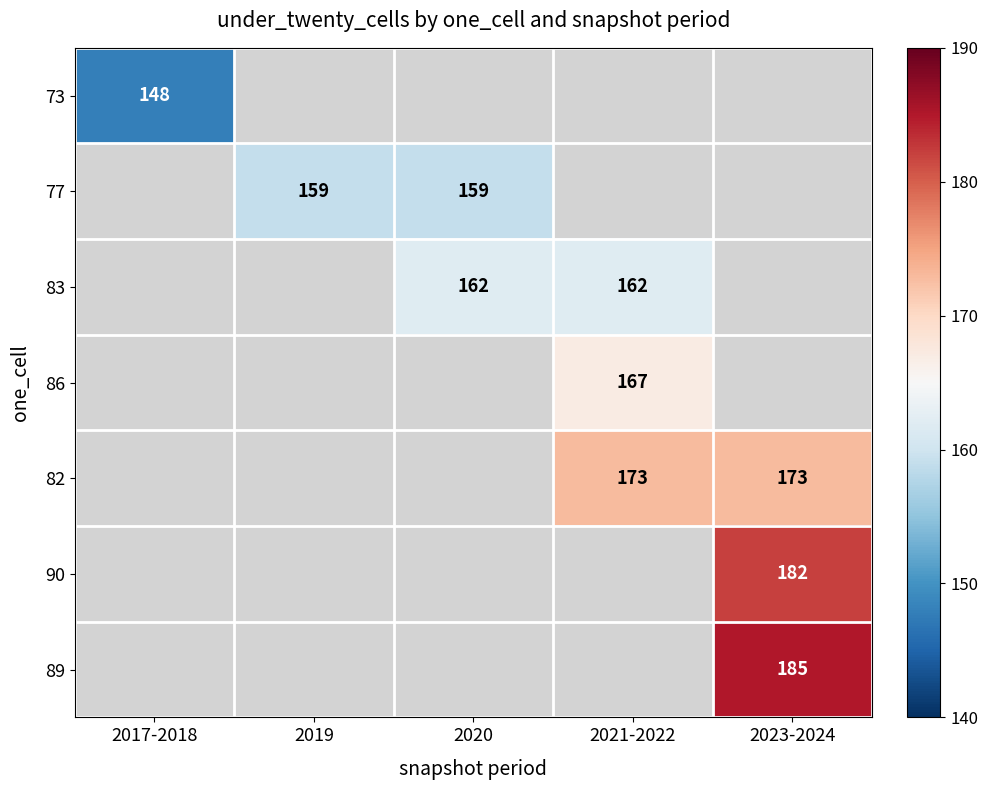

Is it true that 83 equals 81 at 2020?

False